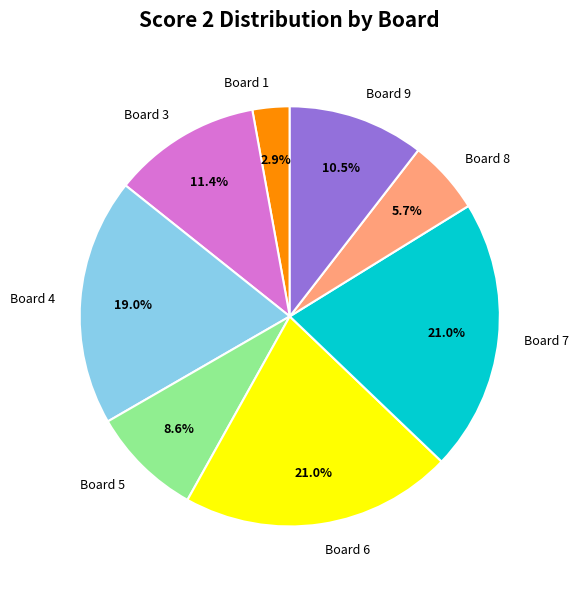

How many segments does this pie chart have?

8